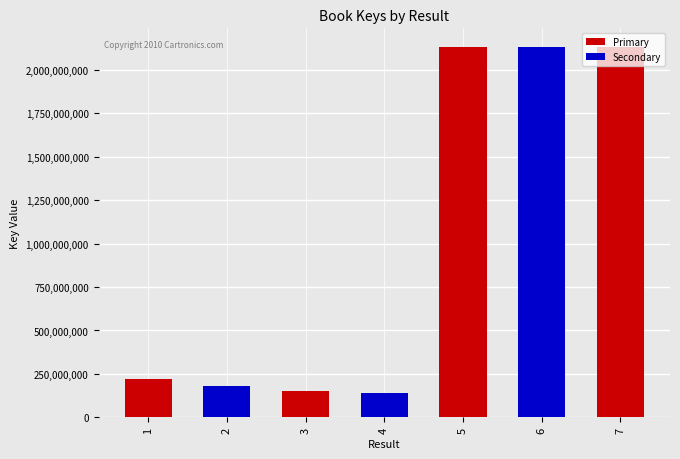

List the labels in order of value, largest first.

7, 5, 6, 1, 2, 3, 4